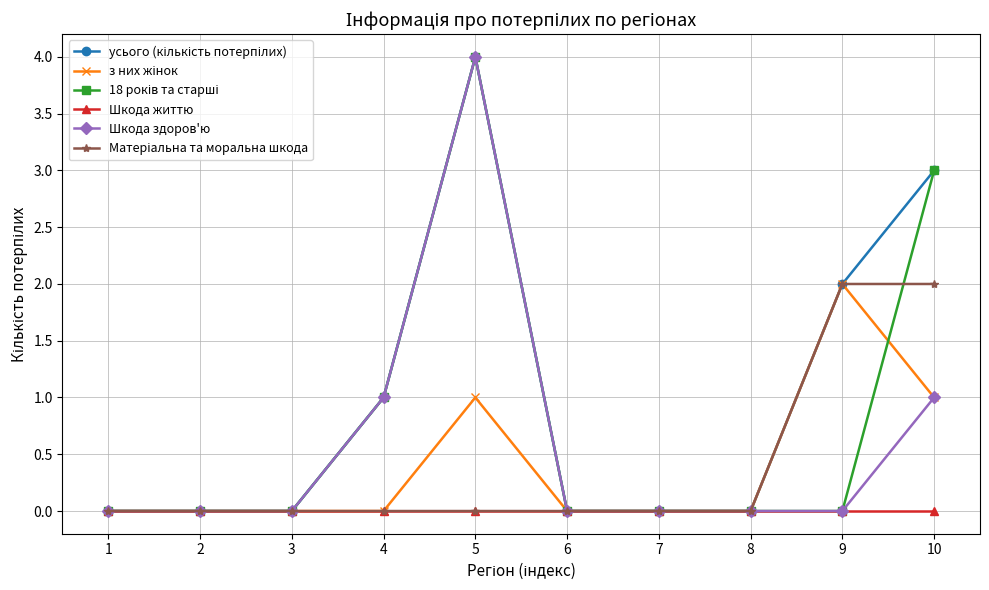

The value of Шкода здоров'ю at 8 is -2. True or false?

False